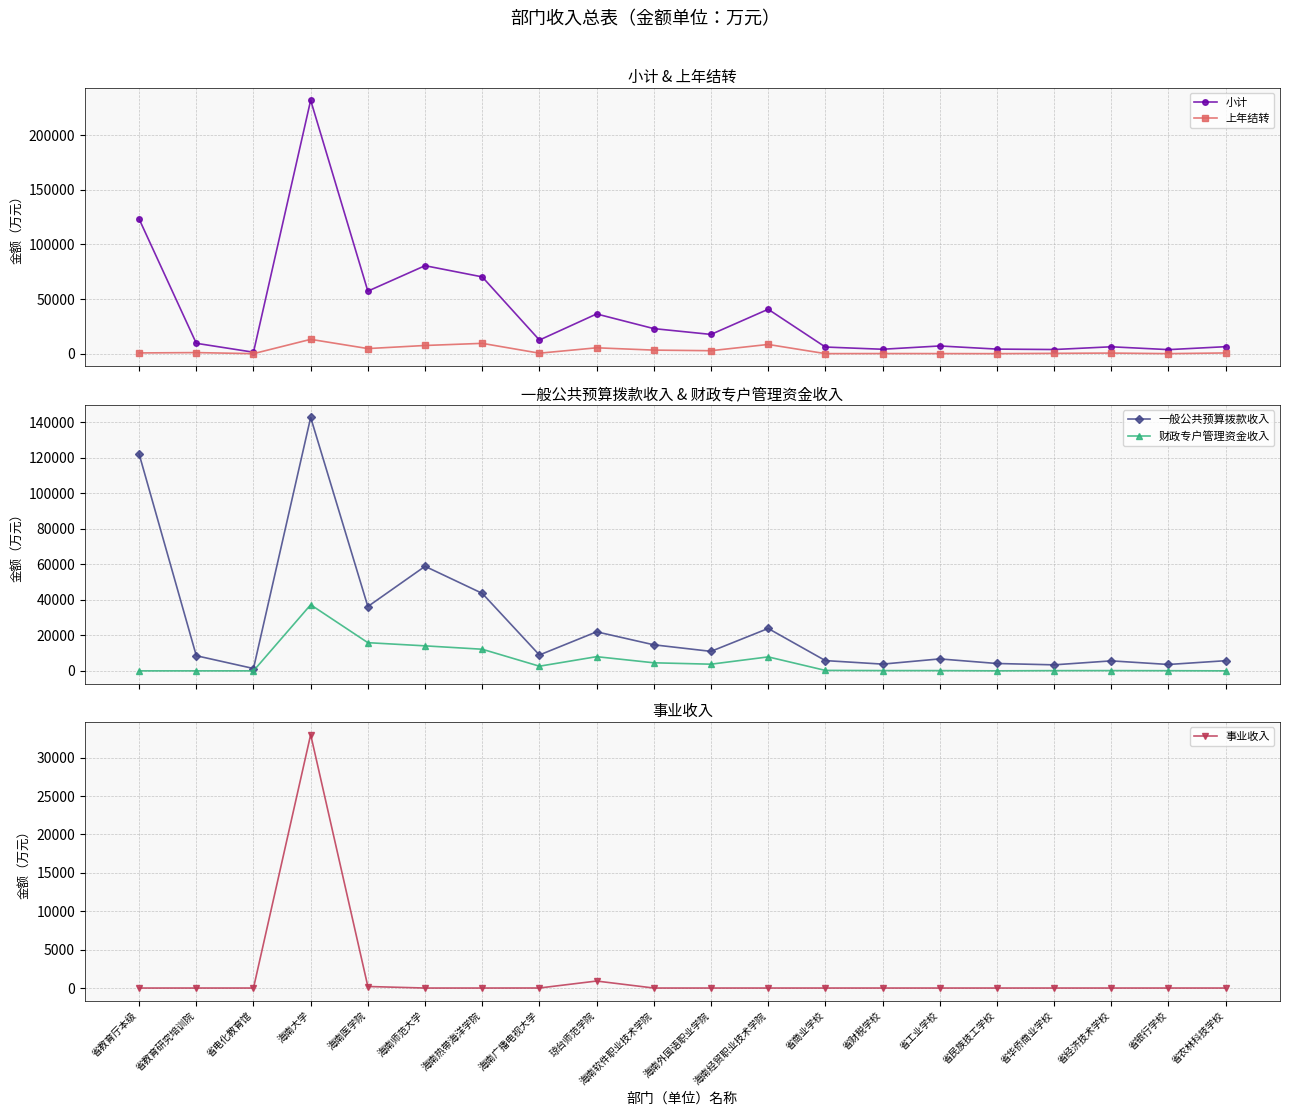

What is the total value across all series at 省经济技术学校?

12575.0